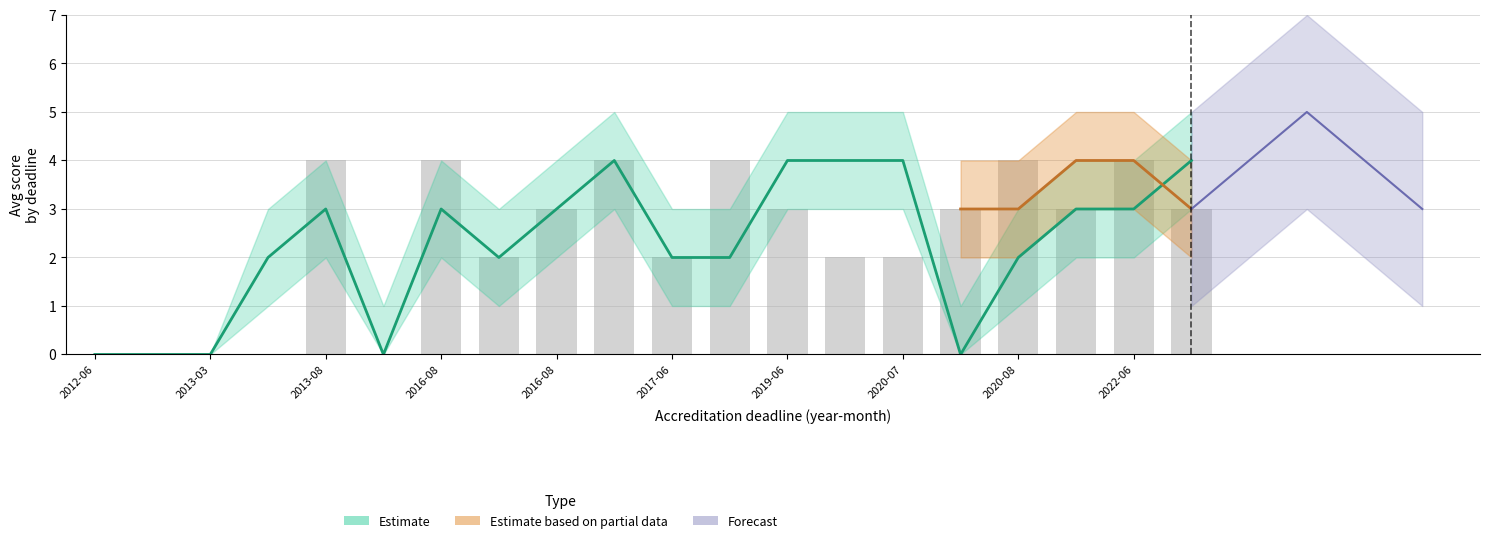

Is it true that upper equals 4 at 2017-06?

False